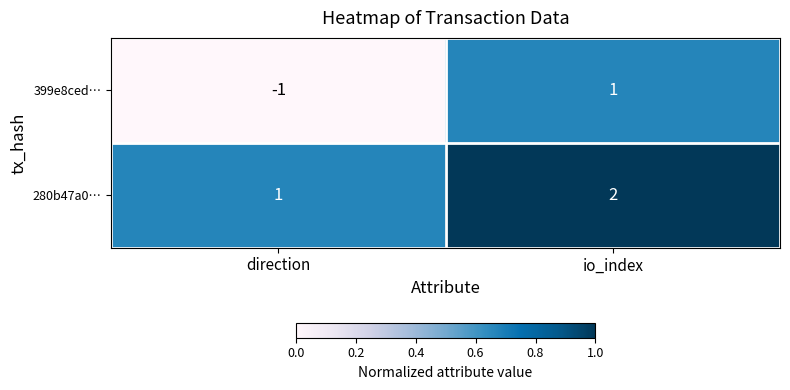

True or false: 399e8ced… has a value of 1 at io_index.

True